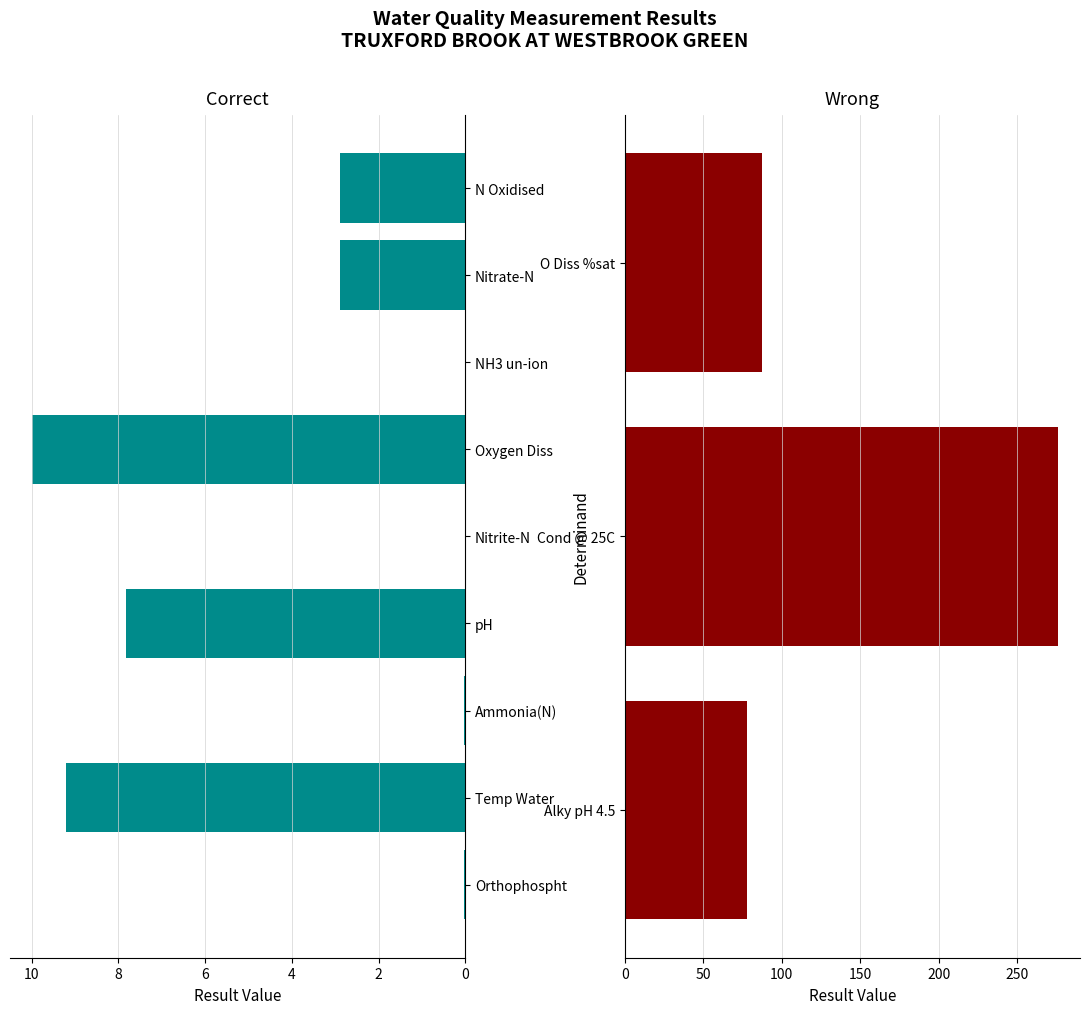

What is the difference between the second highest and second lowest values?

87.4